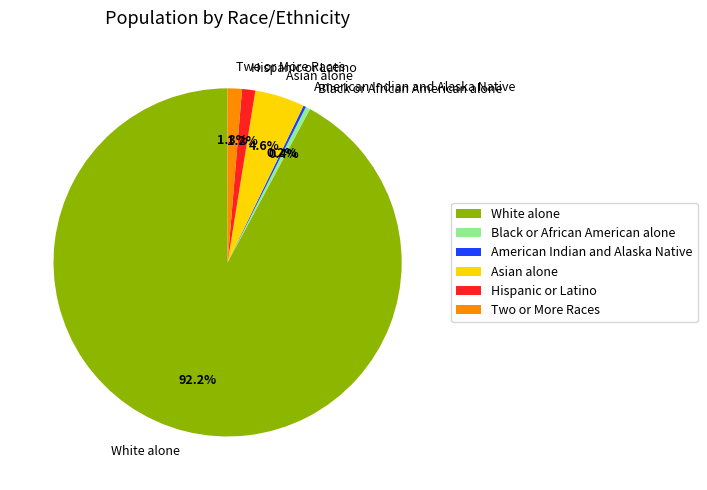

Combined, do Asian alone and White alone account for over 50%?

Yes